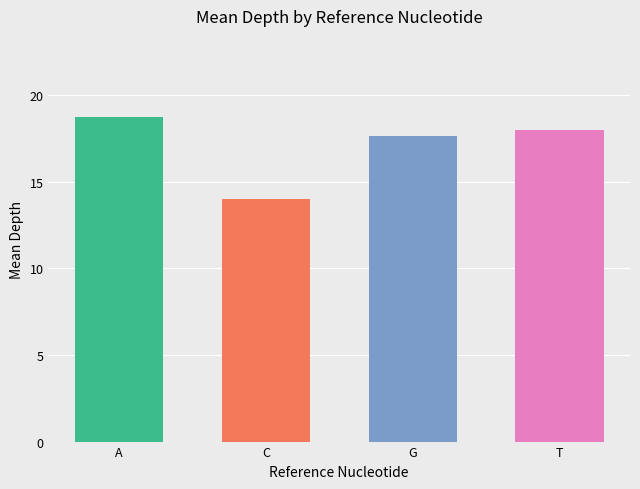

At which label is the value closest to 16?

G